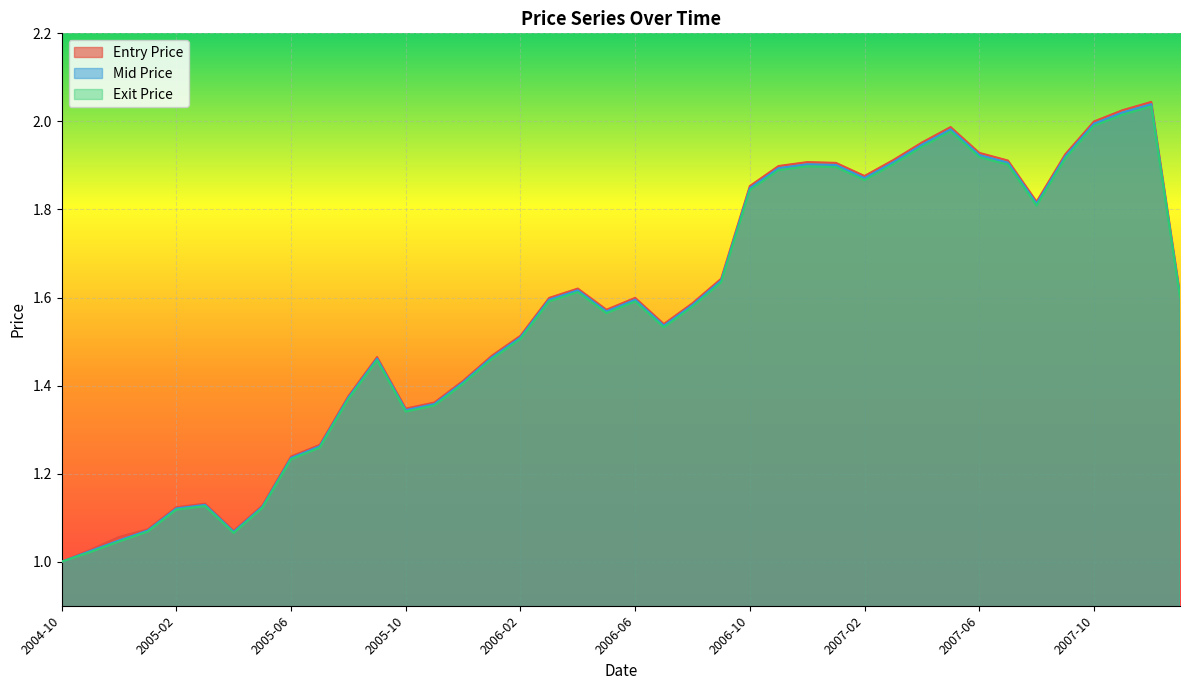

True or false: Mid Price has a value of 1.9 at 2007-09.

True